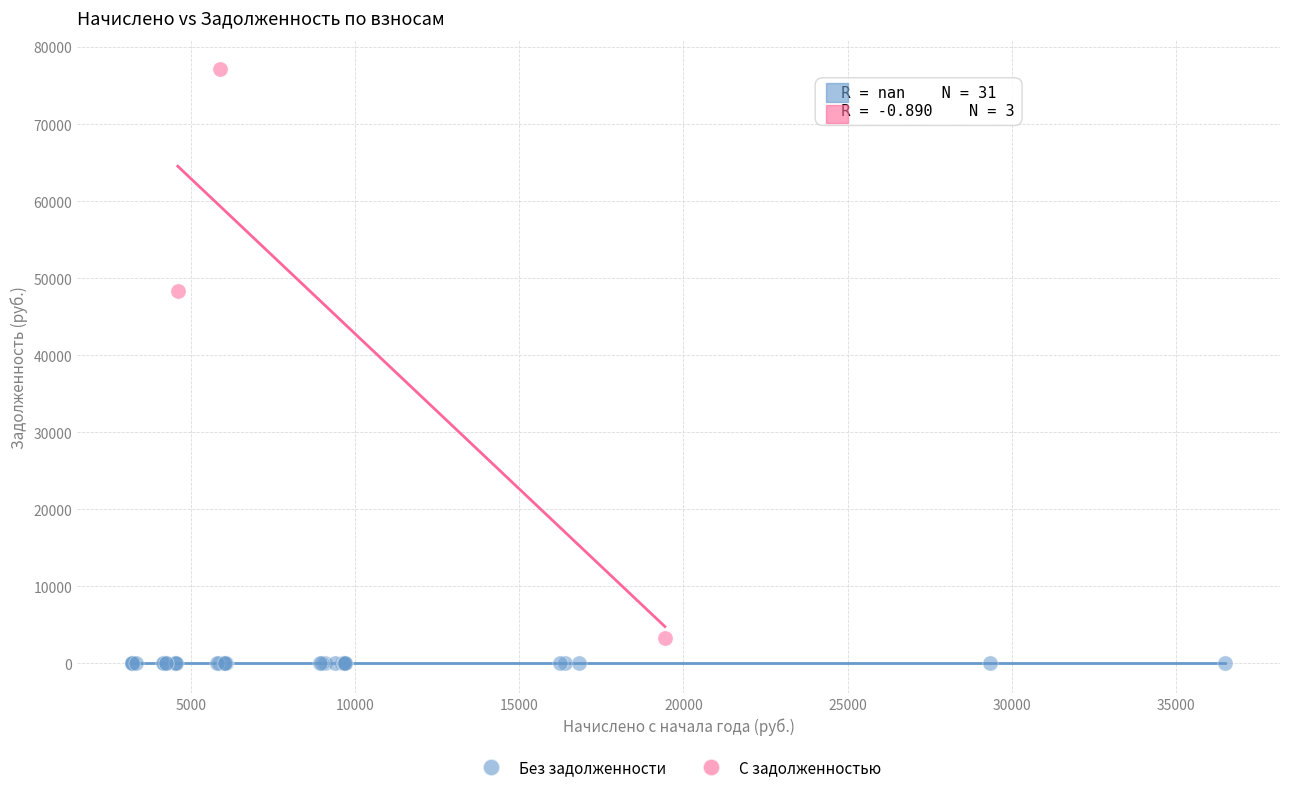

Which series reaches the maximum Y coordinate?

С задолженностью